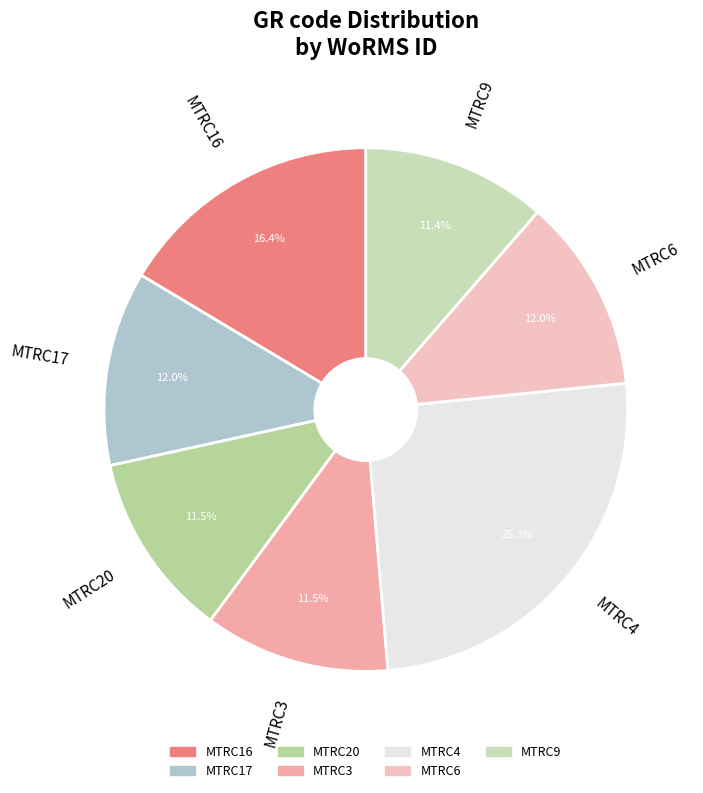

To the nearest percent, what percentage of the pie is MTRC6?

12%